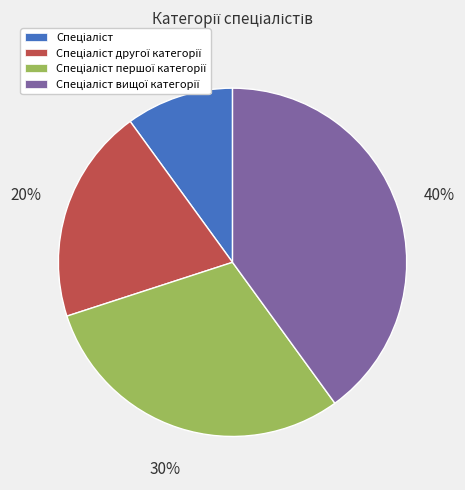

Does any single category account for the majority?

No